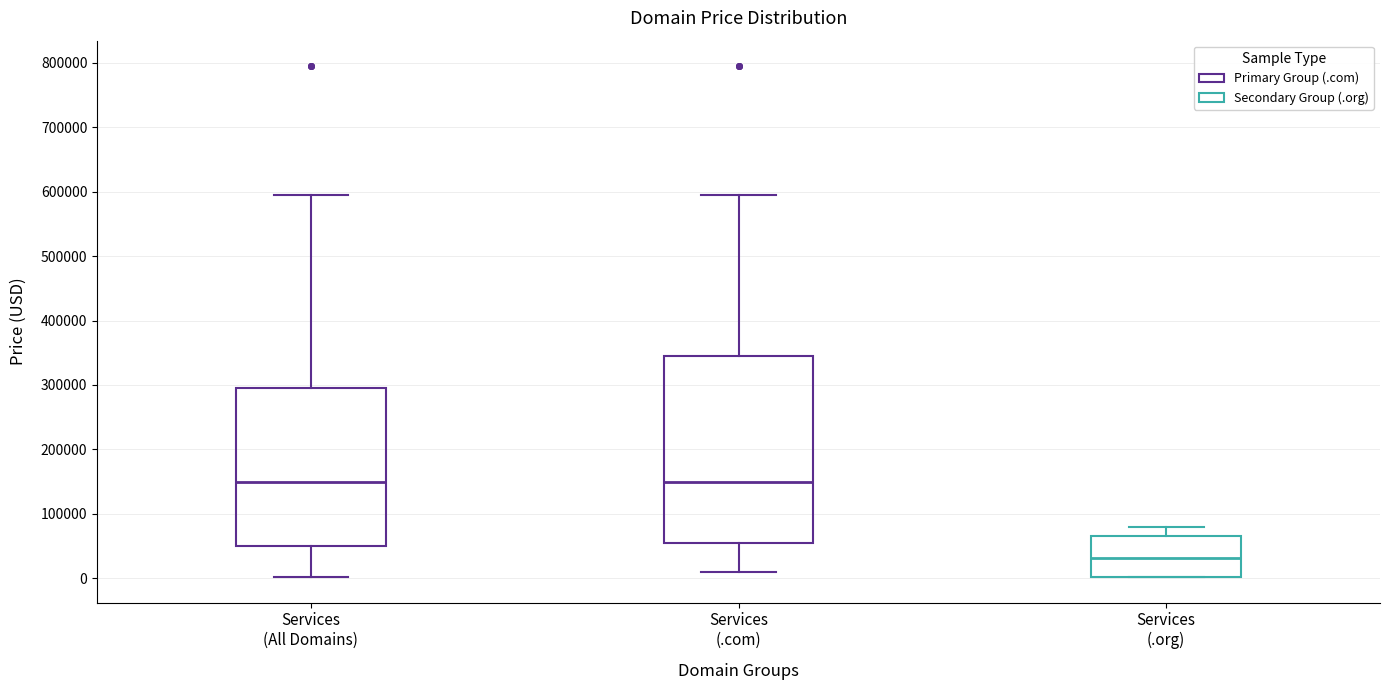

Reading left to right, read every box against the y-axis: the position of its median line, the range the box covers, and the ends of its whiskers. The values are not printed on the chart, so give them approximately, as read against the axis.

Services (All Domains): median 150000, box 50000 to 290000, whiskers 0 to 590000
Services (.com): median 150000, box 50000 to 340000, whiskers 10000 to 590000
Services (.org): median 30000, box 0 to 60000, whiskers 0 to 80000